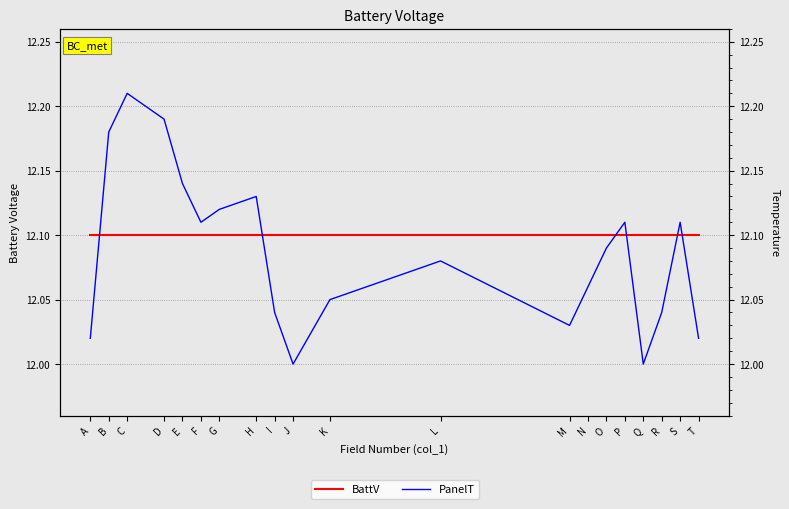

Which label corresponds to the smallest value in the chart?

J